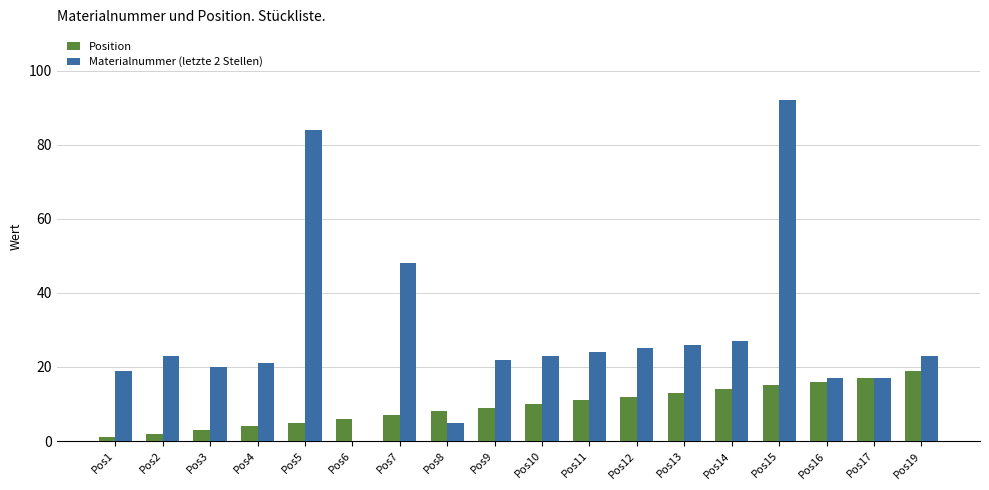

How many distinct data groups are displayed?

2